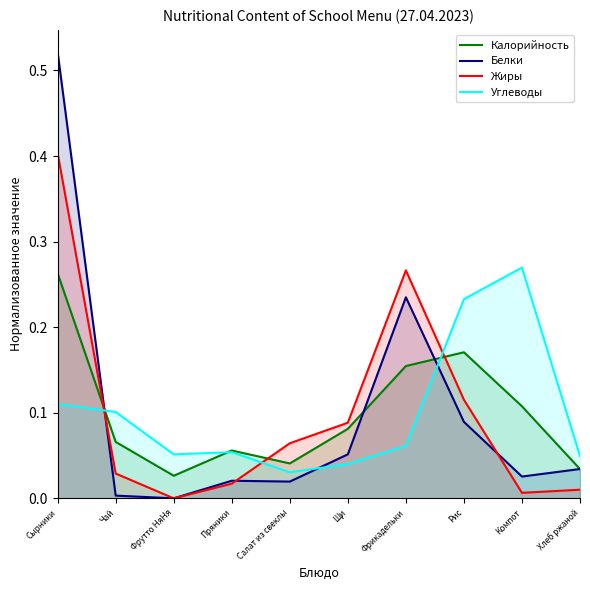

True or false: Калорийность and Жиры intersect in this chart.

True